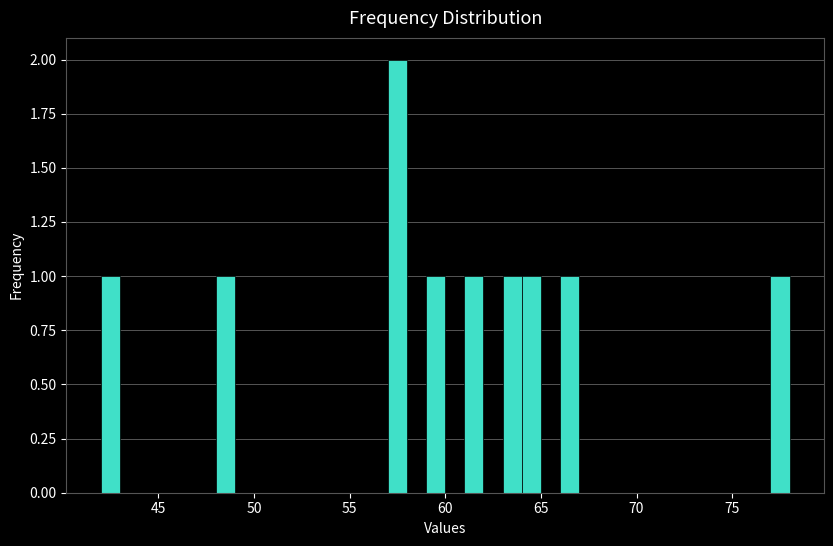

Read against the x-axis, roughly where is the centre of the tallest bar?

57.5